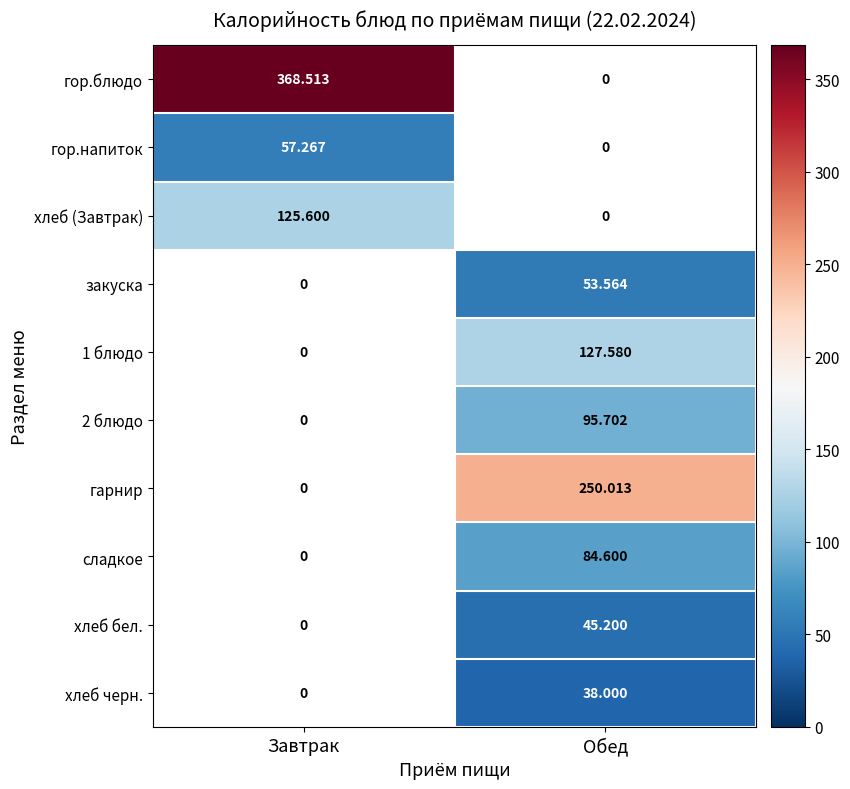

The value of хлеб черн. at Обед is 51.1. True or false?

False